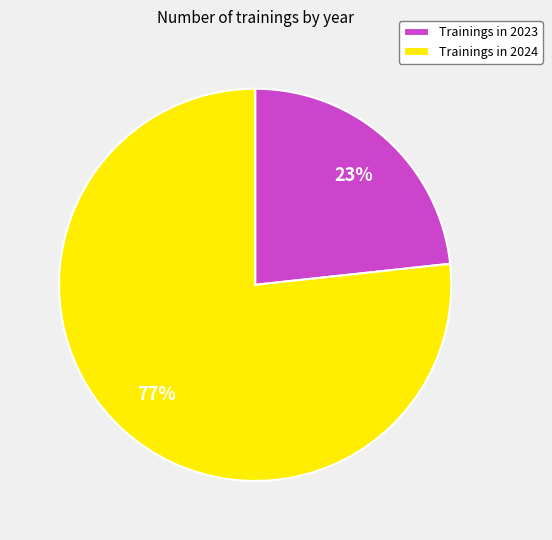

What is the ratio of the value at Trainings in 2023 to the value at Trainings in 2024?

0.3